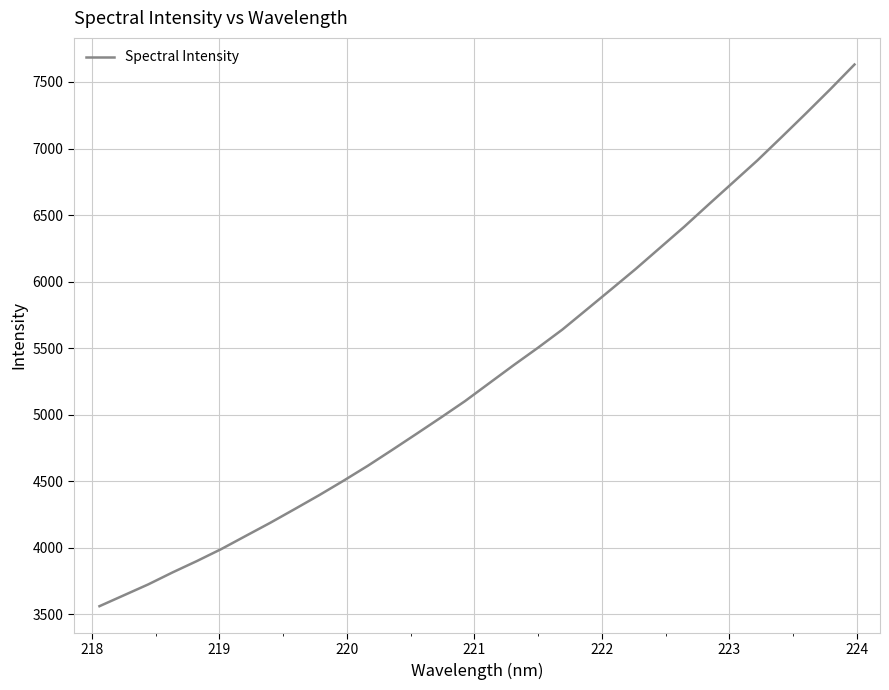

How many lines are shown in the chart?

1